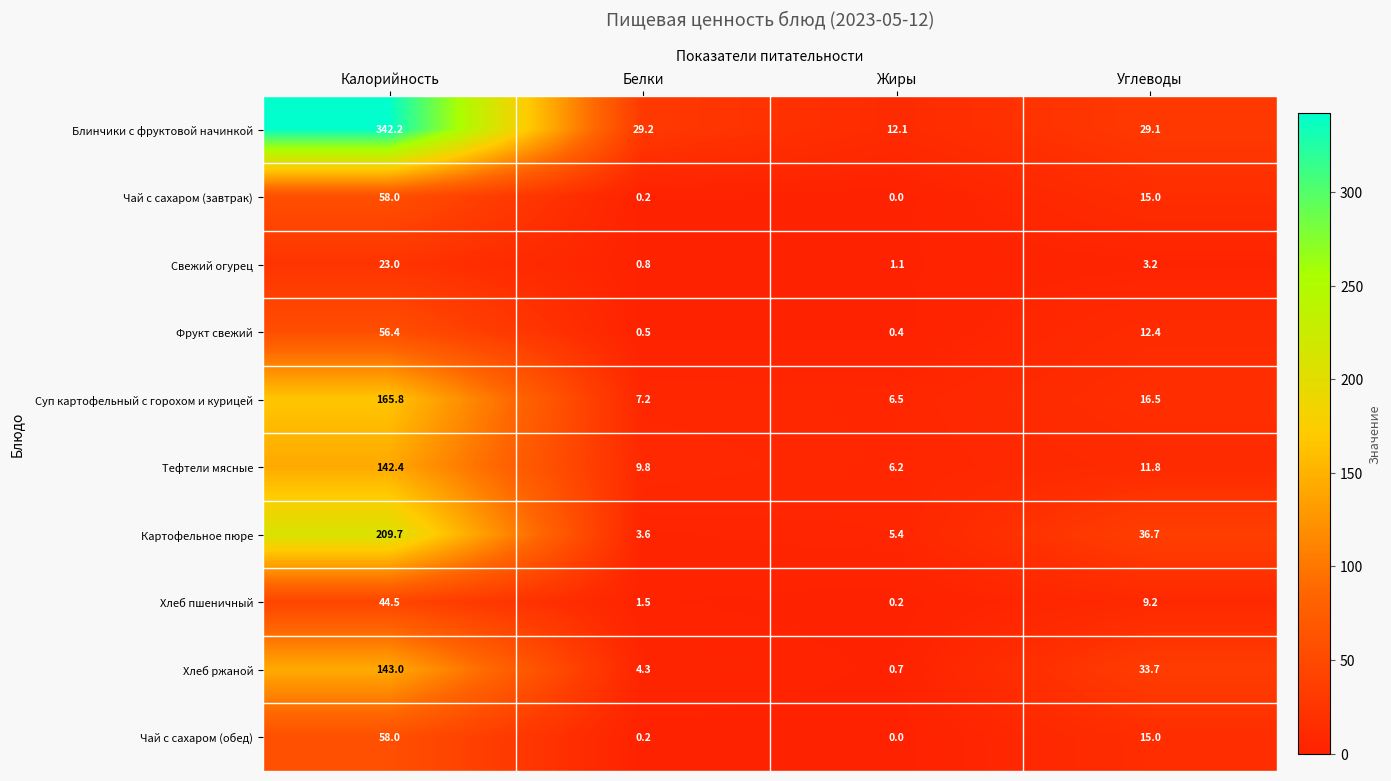

What is the greatest value displayed?

342.2